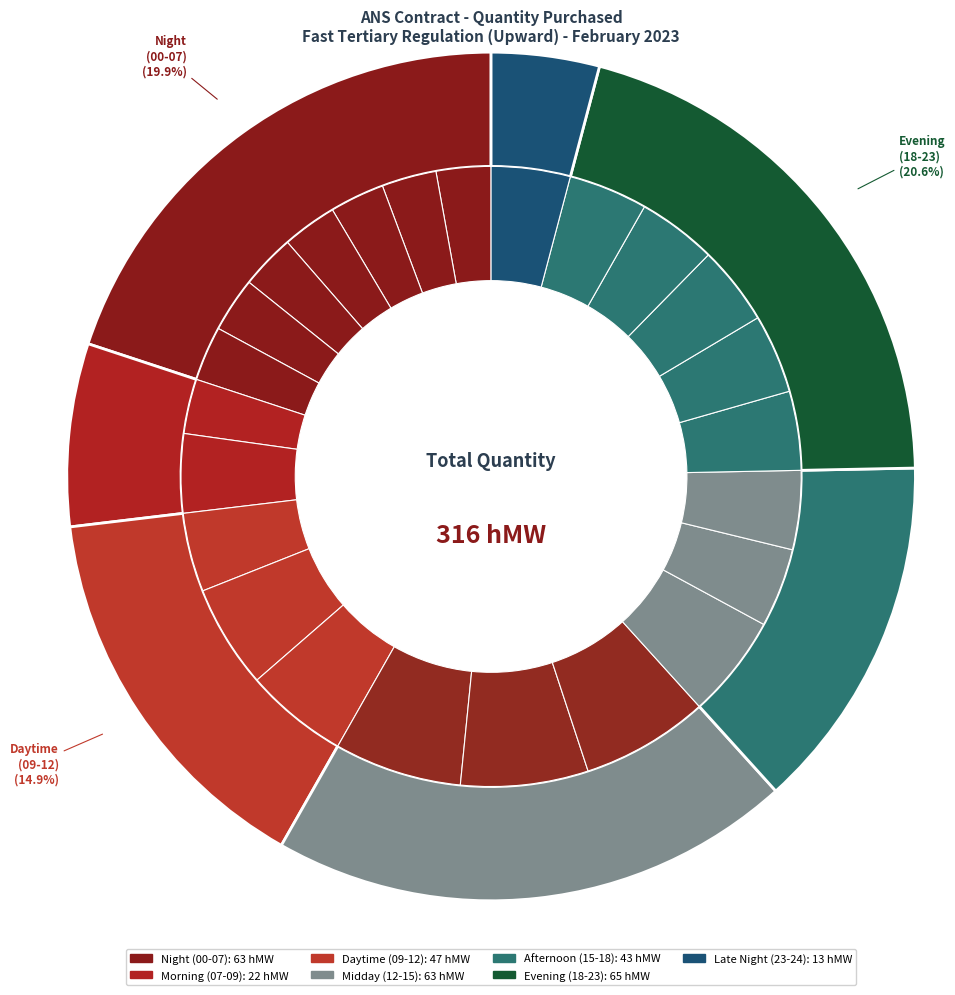

Which has a higher value, 05 - 06 or 09 - 10?

09 - 10